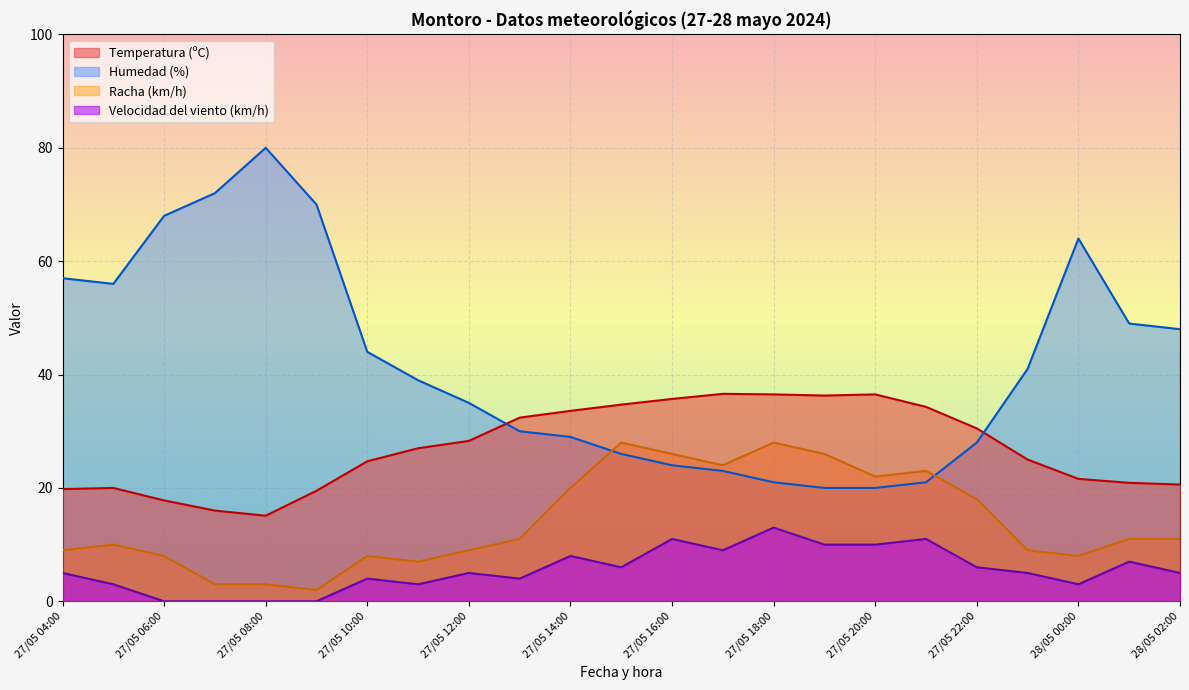

Which series has the largest range (max minus min)?

Humedad (%)